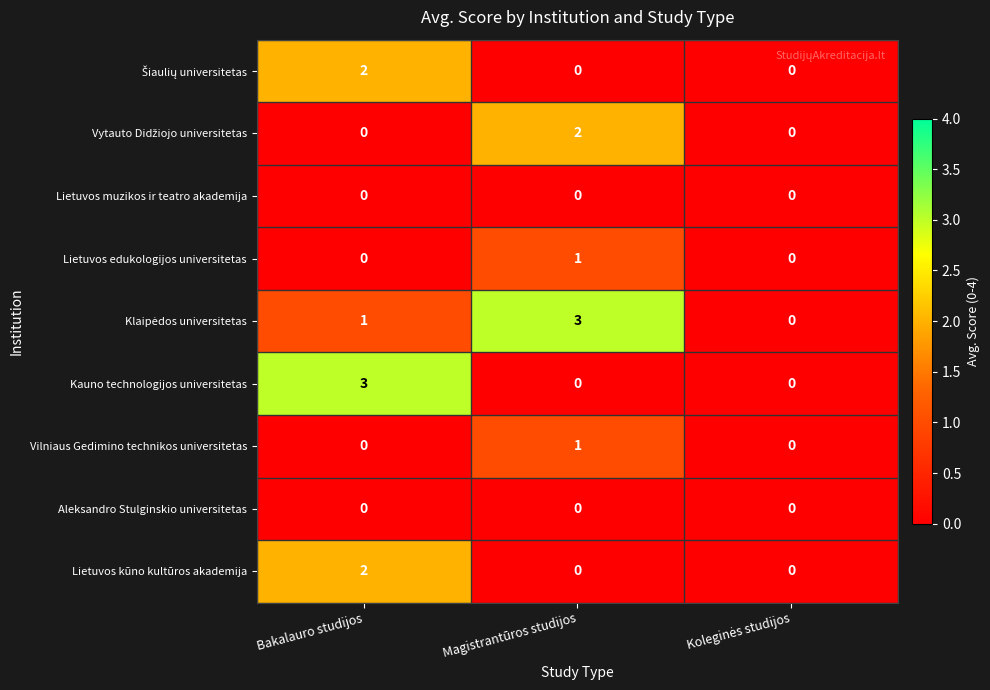

At which category is the sum across all series the highest?

Bakalauro studijos